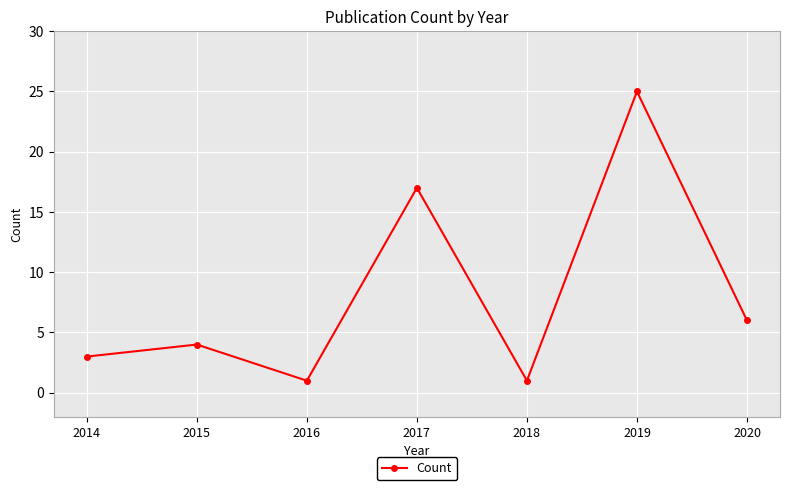

What is the difference between the second highest and second lowest values?

16